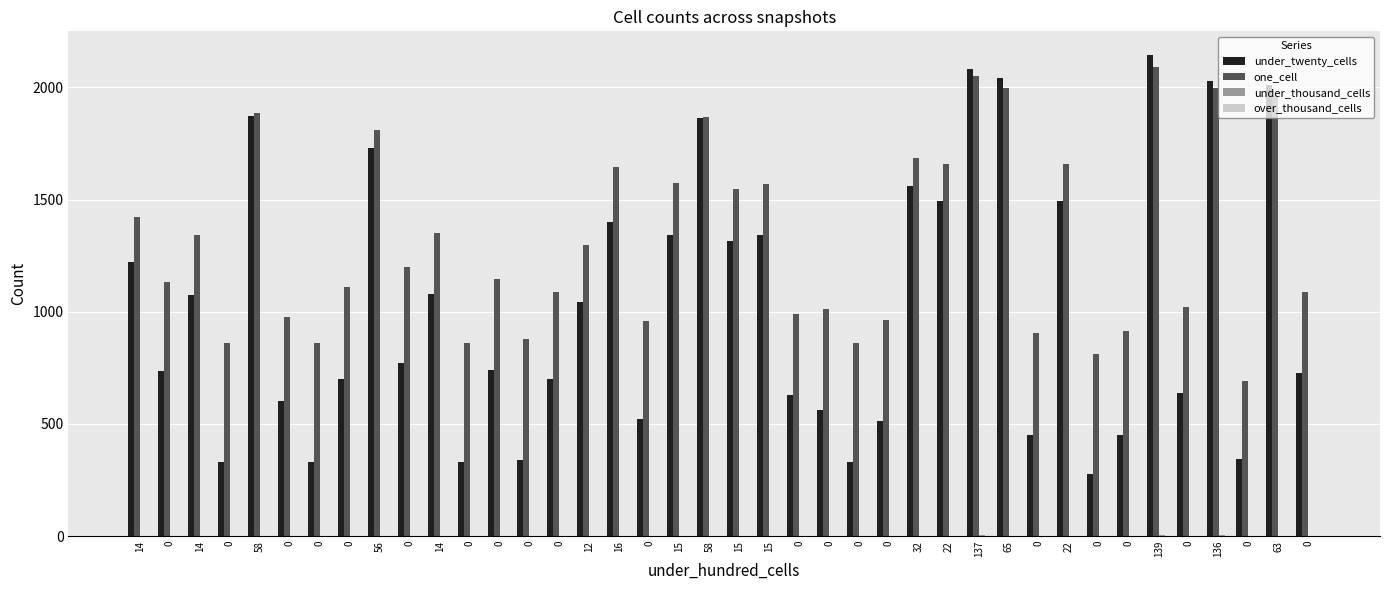

How many groups of bars are there?

40